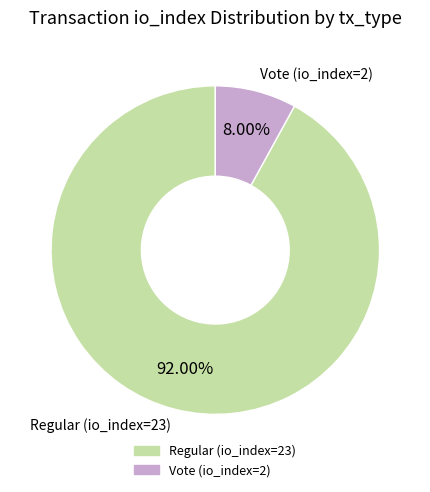

Approximately how many times larger is the value at Vote (io_index=2) compared to Regular (io_index=23)?

0.1